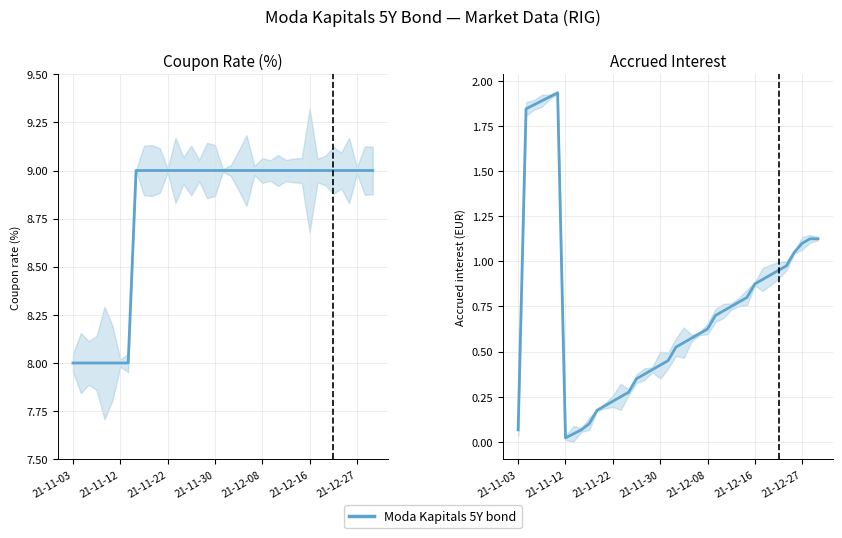

The chart shows a value of 0.0 at 21-11-12. True or false?

False